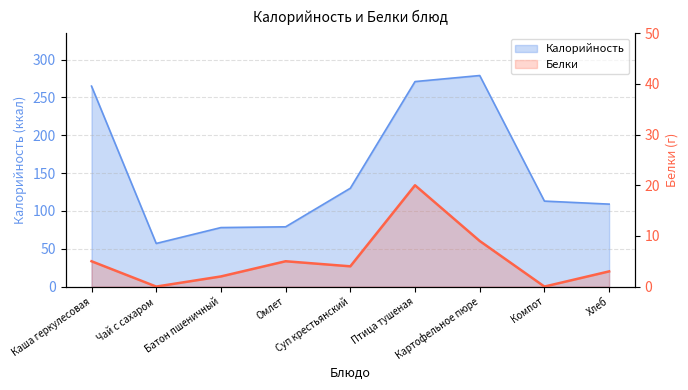

At which category does the chart reach its minimum across all series?

Чай с сахаром